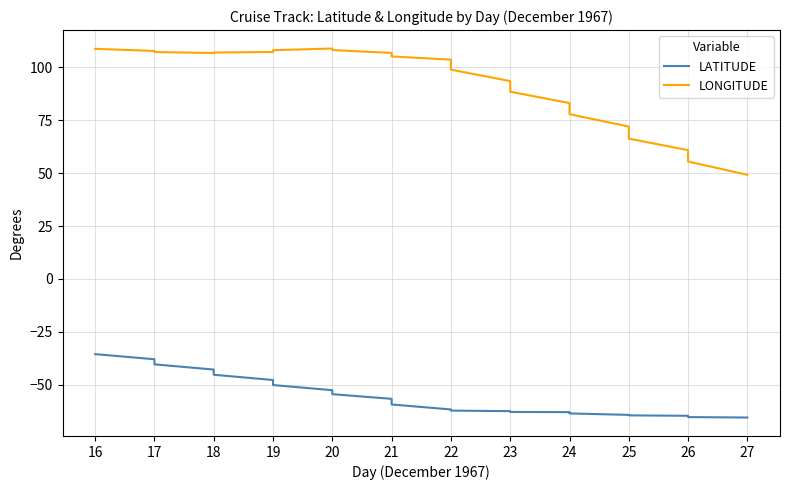

True or false: LATITUDE and LONGITUDE cross at least once.

False